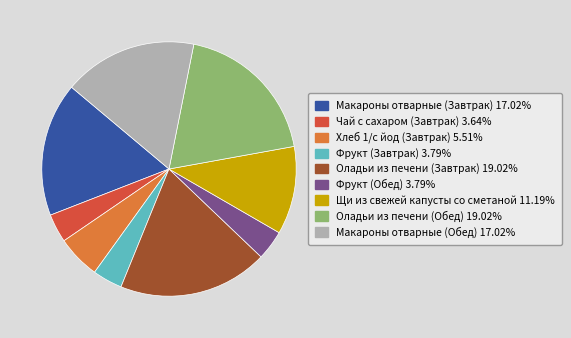

Between Чай с сахаром (Завтрак) and Оладьи из печени (Завтрак), which is larger?

Оладьи из печени (Завтрак)